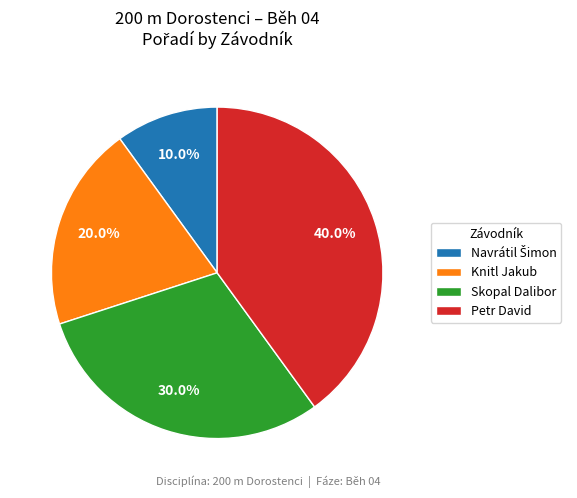

Which category has the biggest portion of the pie?

Petr David